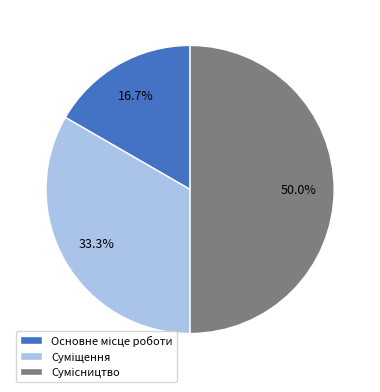

How many segments does this pie chart have?

3